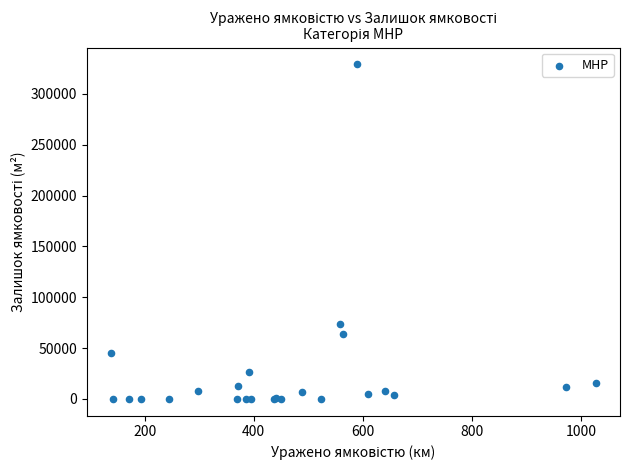

What Y value in the scatter plot is closest to 164493?

73739.0